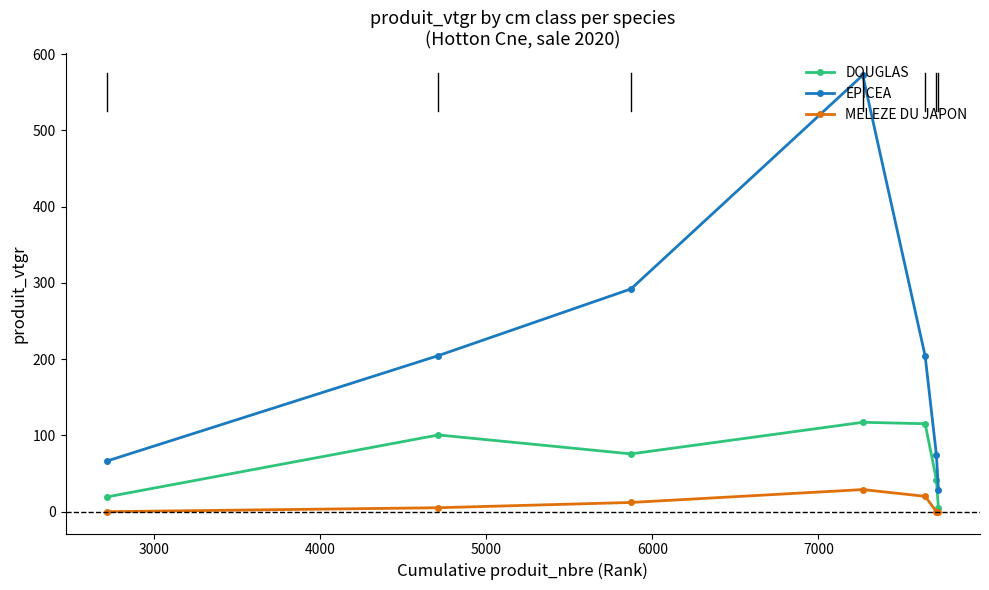

What is the maximum value for EPICEA?

572.5